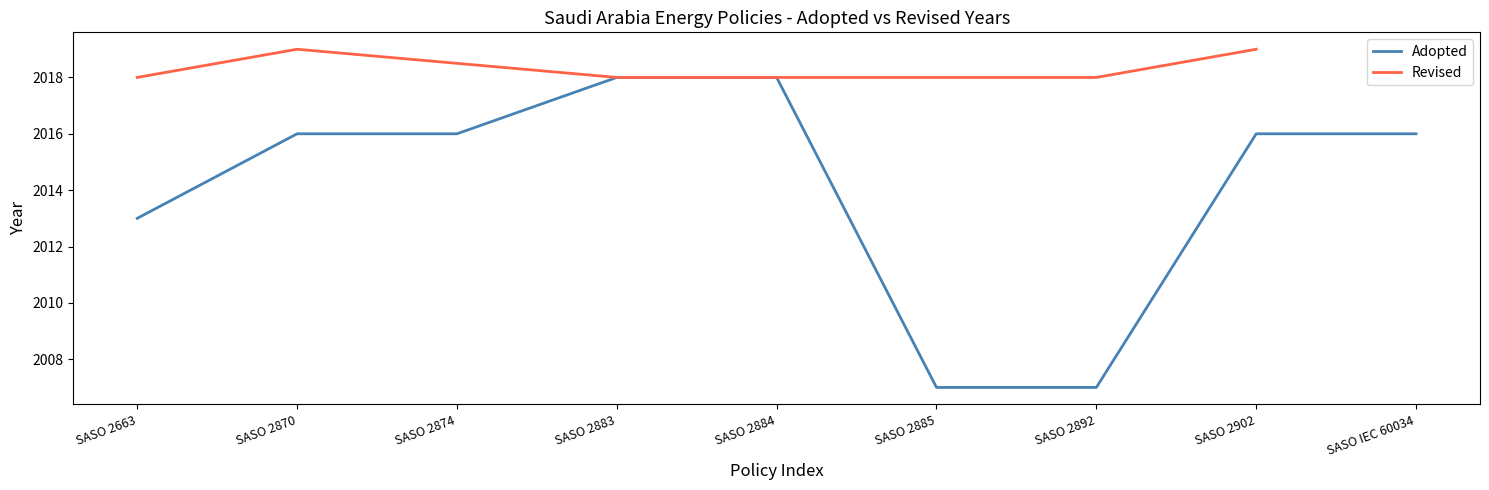

What is the label of the 5th point from the left?

SASO 2884